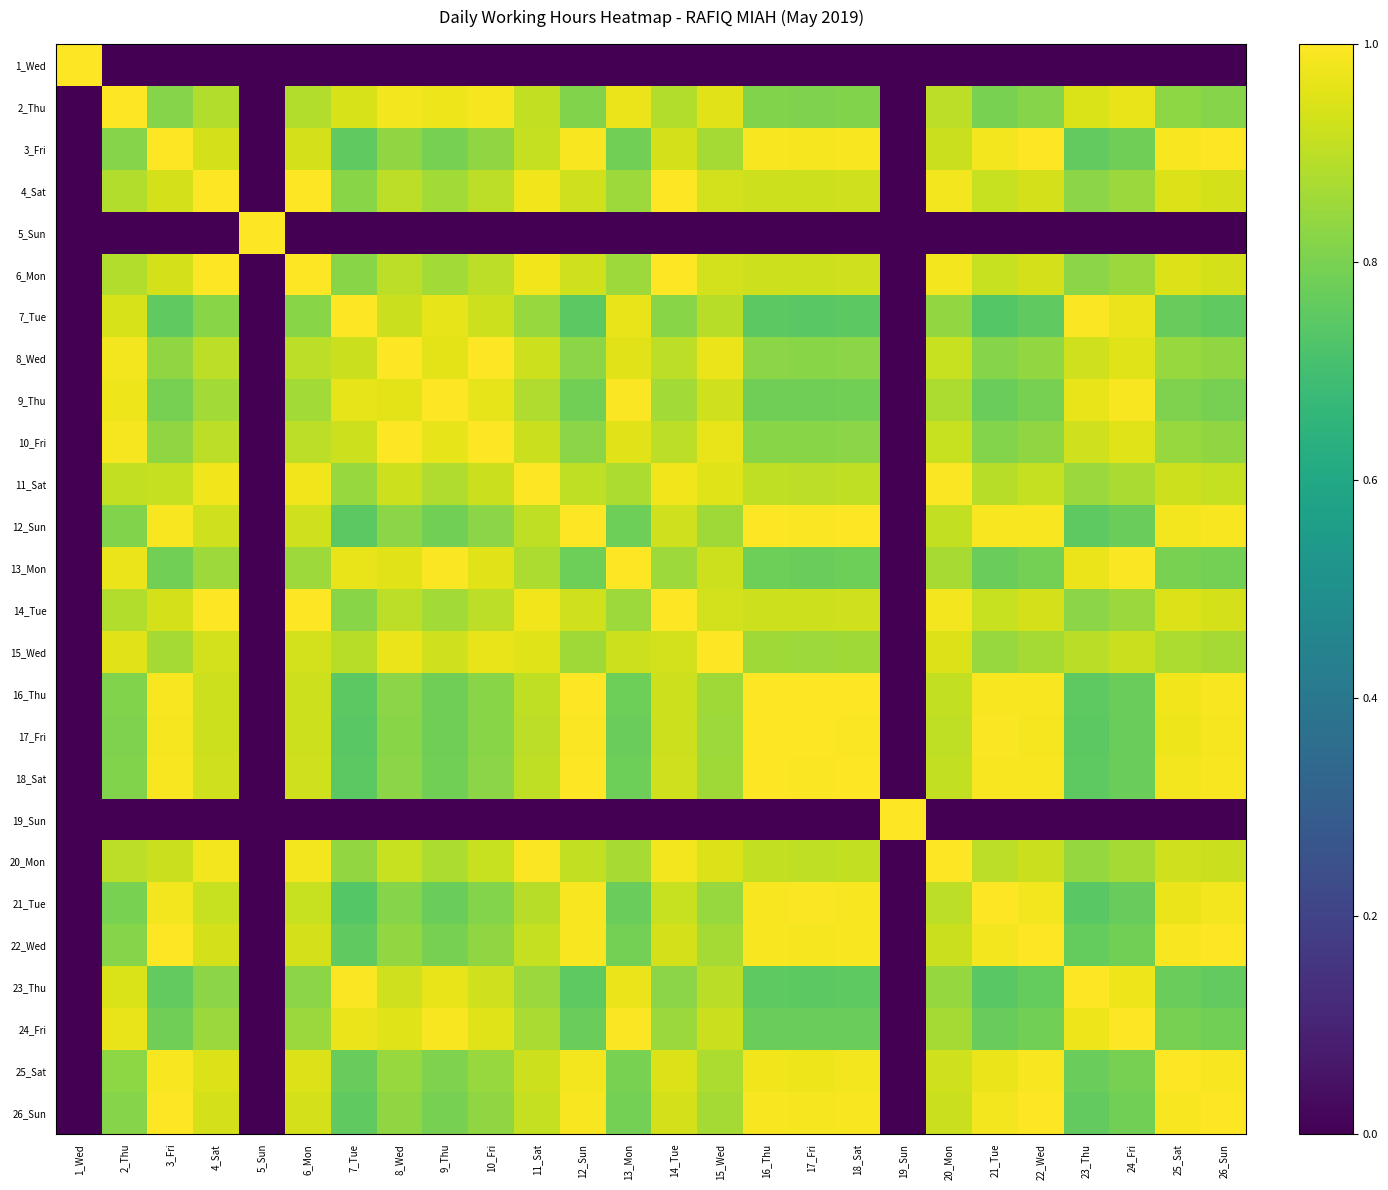

Which series has the widest spread of values?

1_Wed